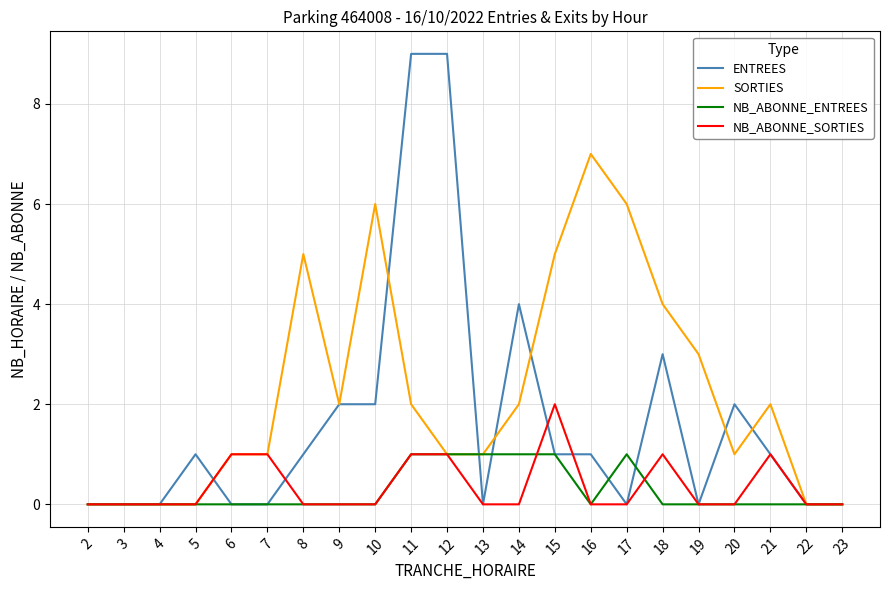

Is the value of ENTREES at 18 greater than the value of NB_ABONNE_ENTREES at 5?

Yes